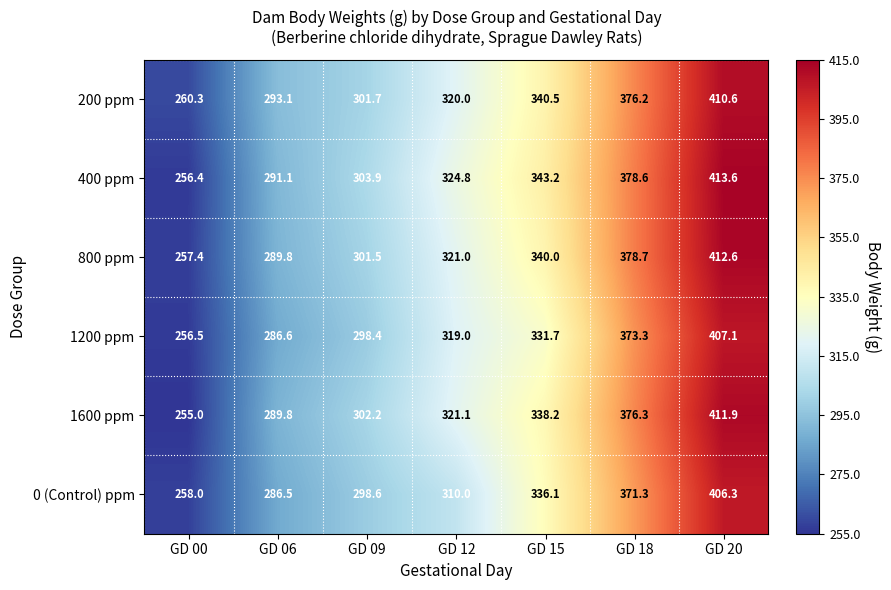

Which label corresponds to the largest value in the chart?

GD 20